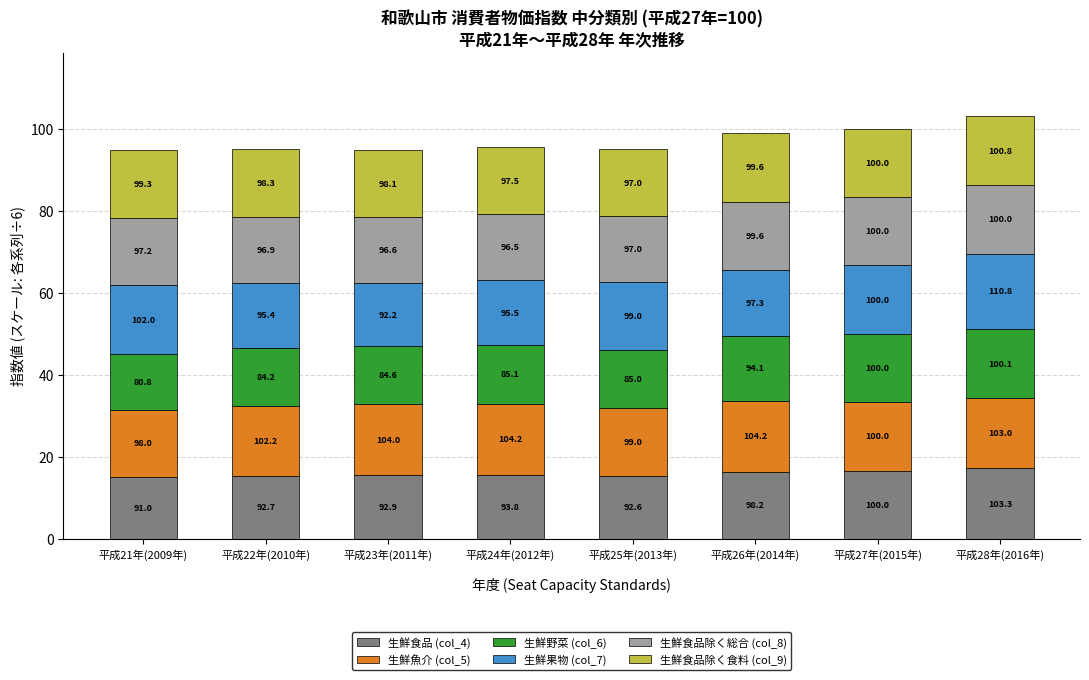

The 生鮮食品 (col_4) series shows 9.3 at 平成21年(2009年)
. True or false?

False